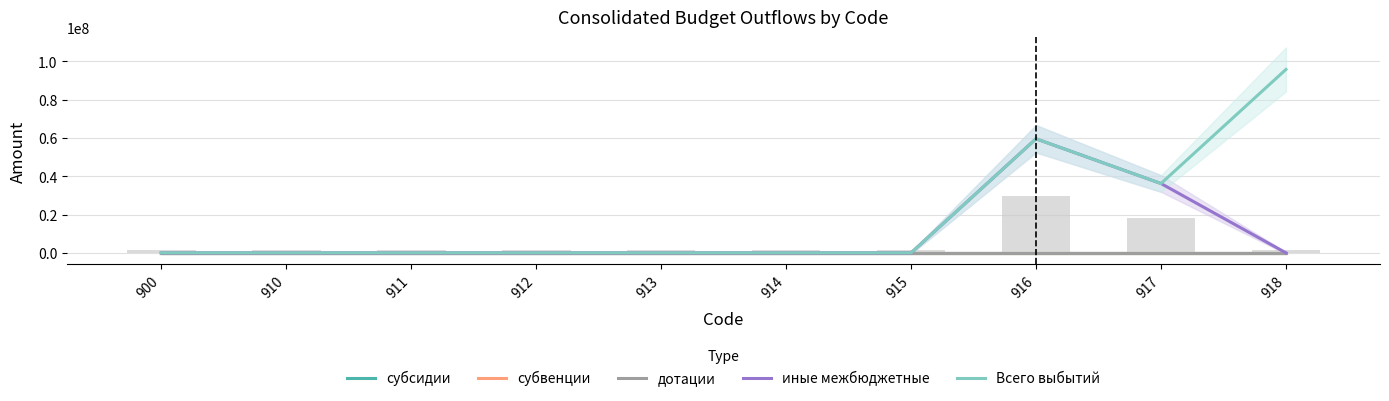

What are all the series names shown in the legend?

субсидии, субвенции, дотации, иные межбюджетные, Всего выбытий